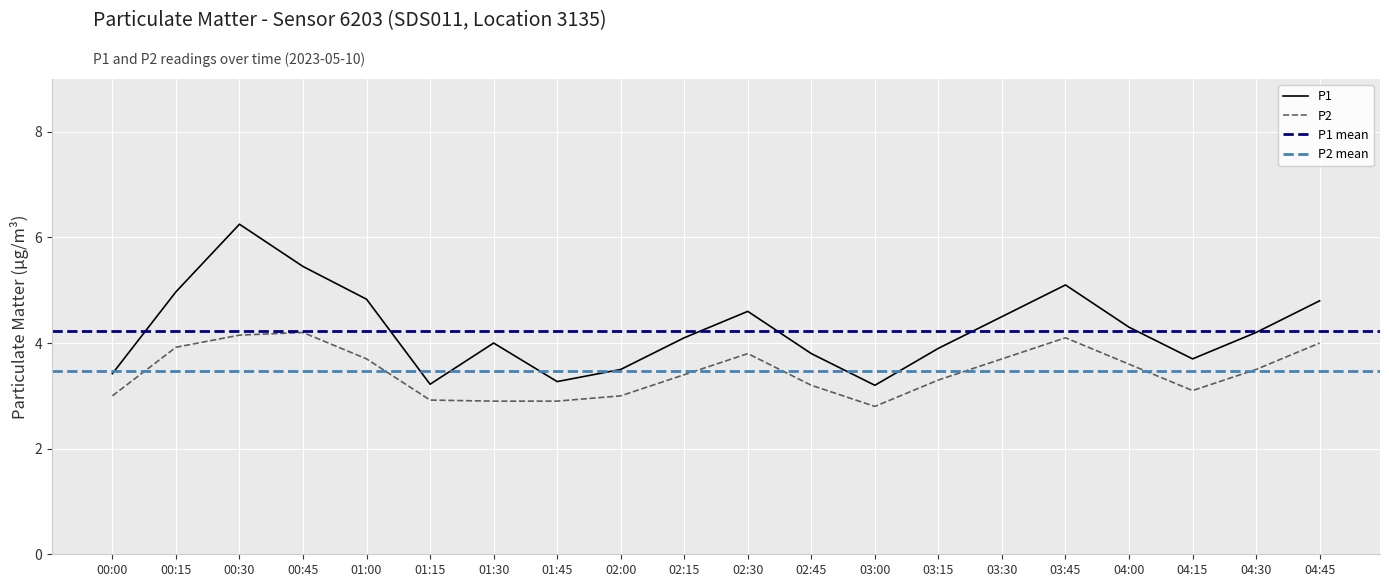

Count the number of categories in the chart.

20